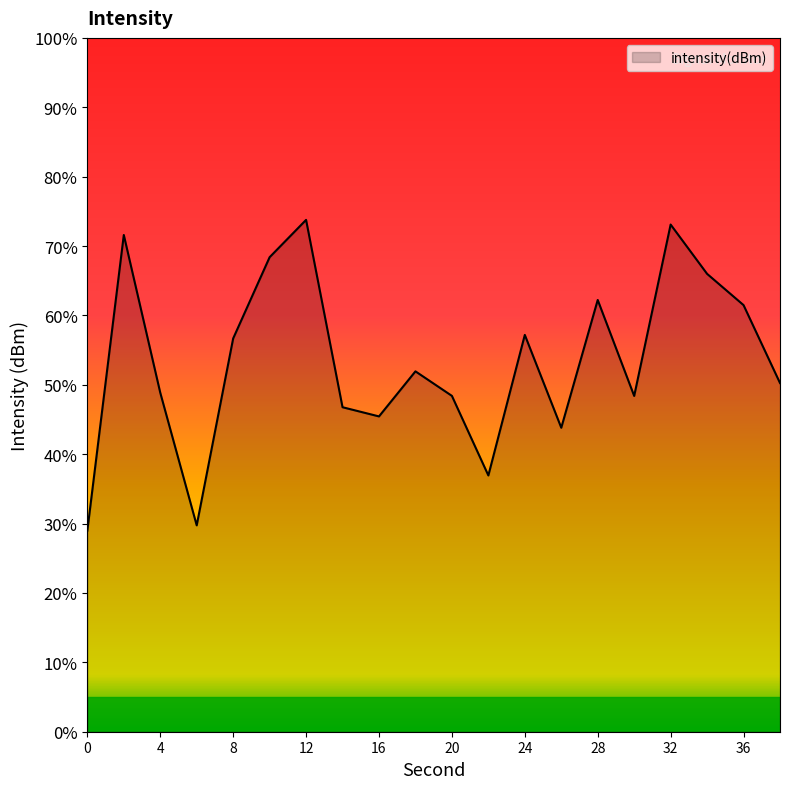

What is the difference between the maximum and minimum values?

44.8